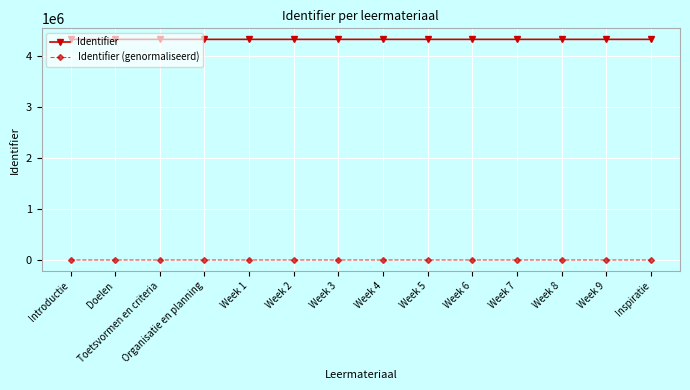

True or false: Identifier and Identifier (genormaliseerd) cross at least once.

False